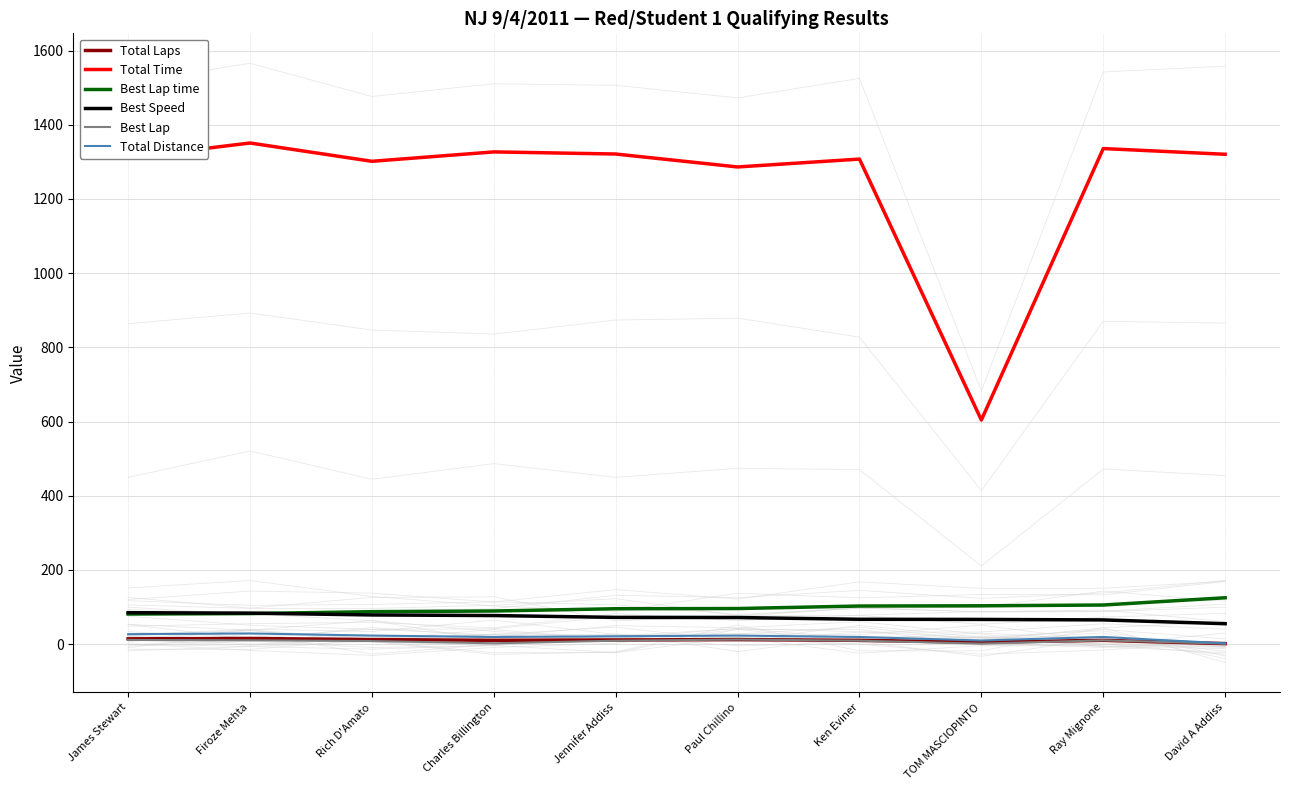

What are all the series names shown in the legend?

Total Laps, Total Time, Best Lap time, Best Speed, Best Lap, Total Distance